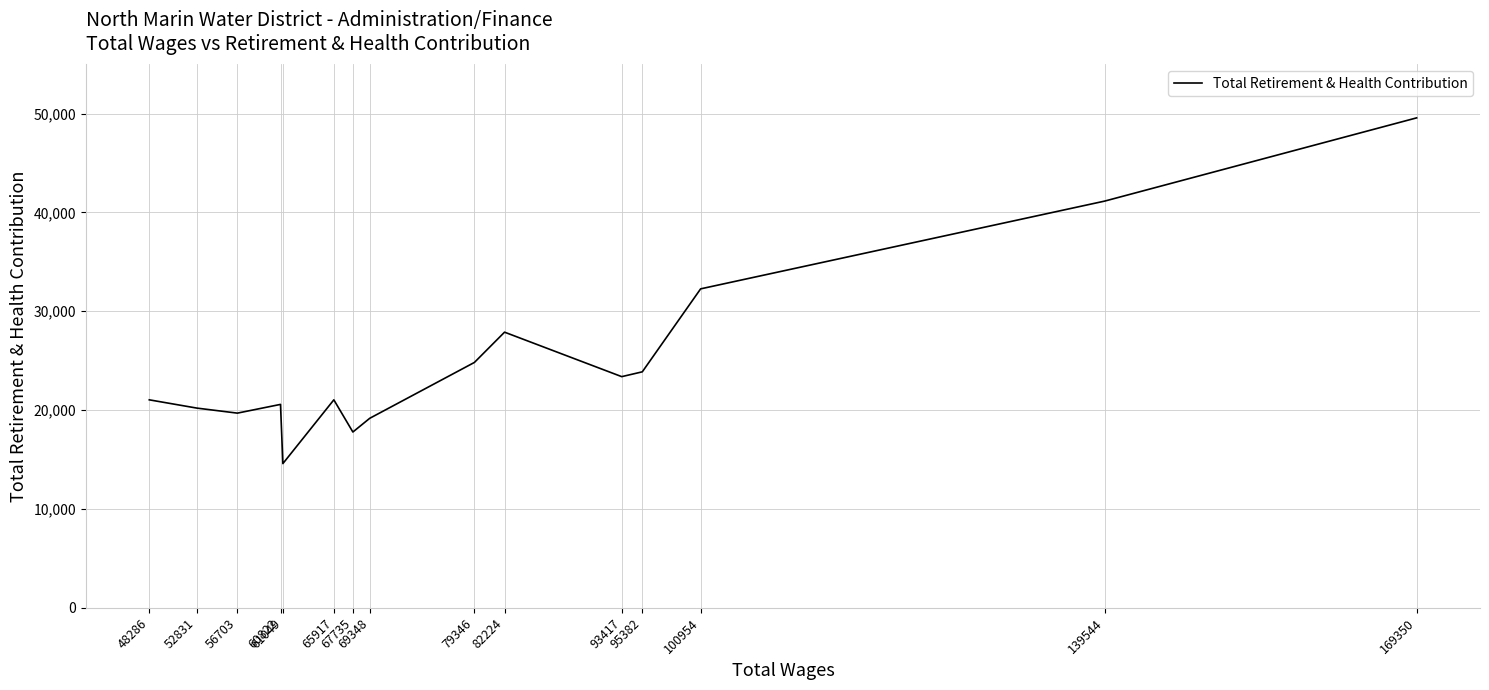

What is the value of the 8th point from the left?

19179